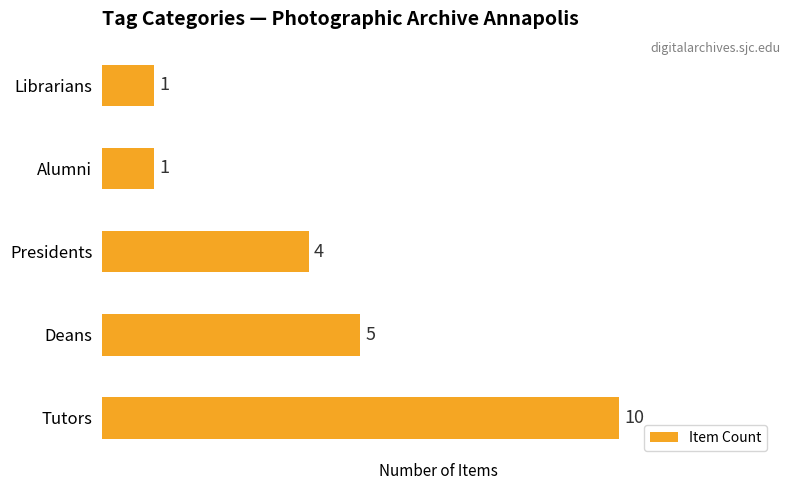

At which label is the value closest to 5?

Deans